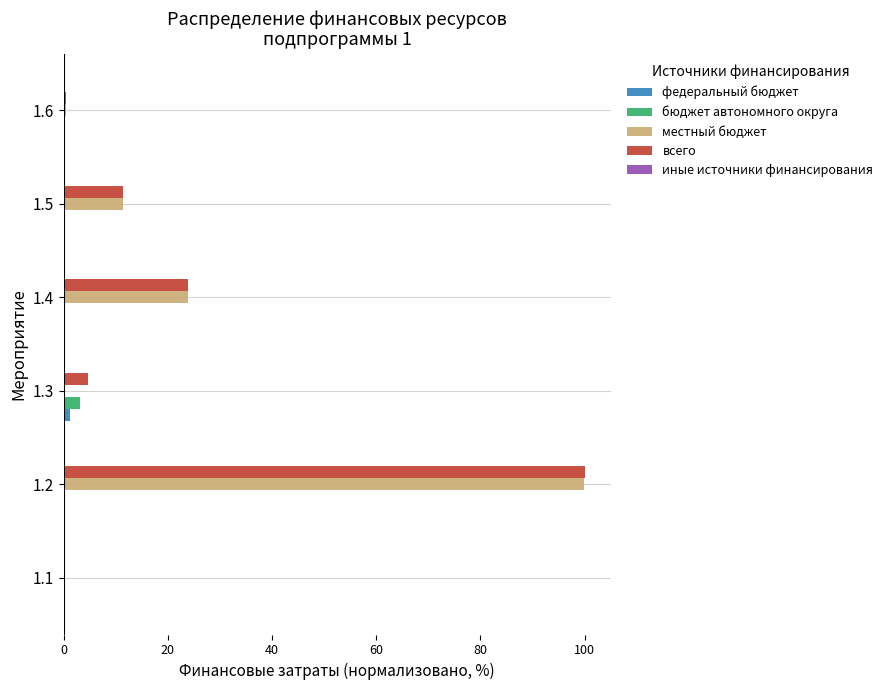

Which series changed the most between 1.2 and 1.5?

всего